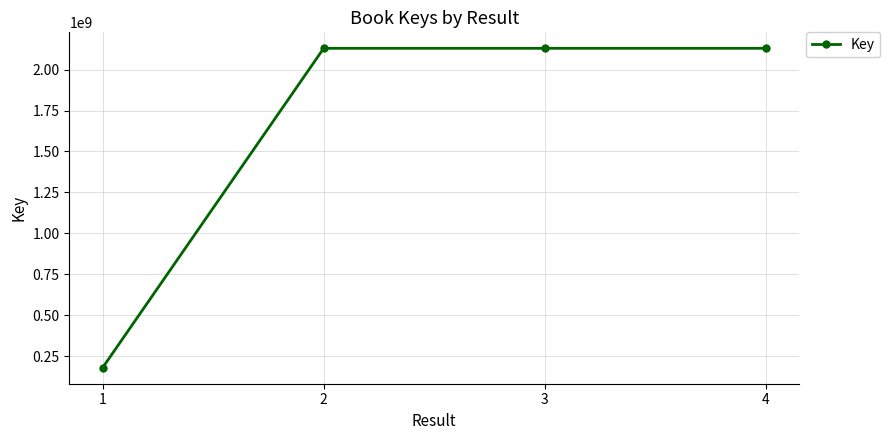

What is the difference between the maximum and minimum values?

1949975497